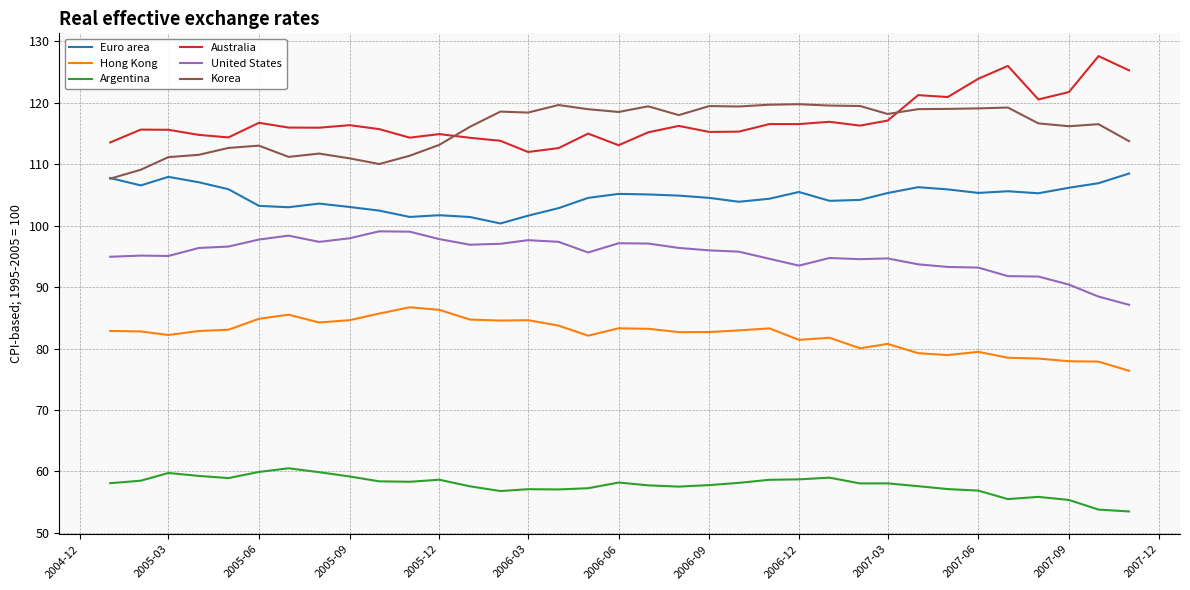

What is the maximum value for Argentina?

60.5